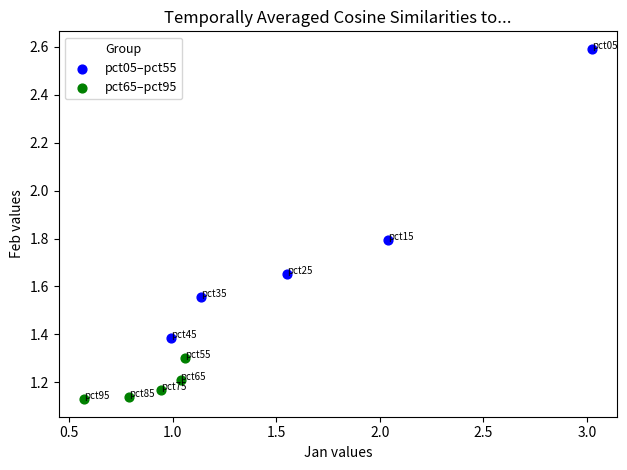

What are all the series names shown in the legend?

pct05–pct55, pct65–pct95